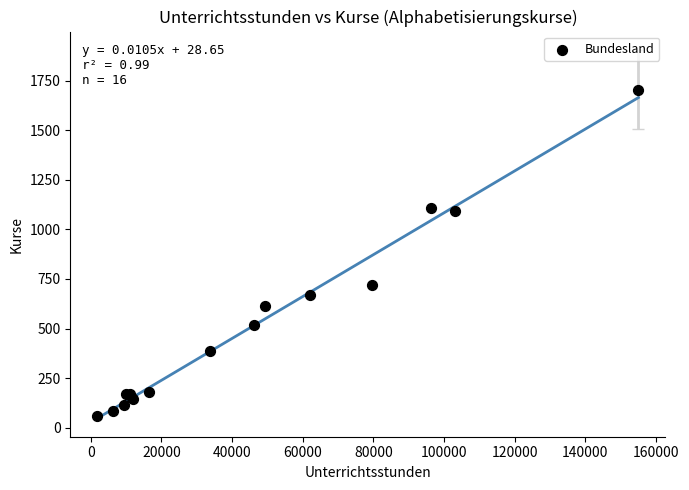

What Y value in the scatter plot is closest to 881?

719